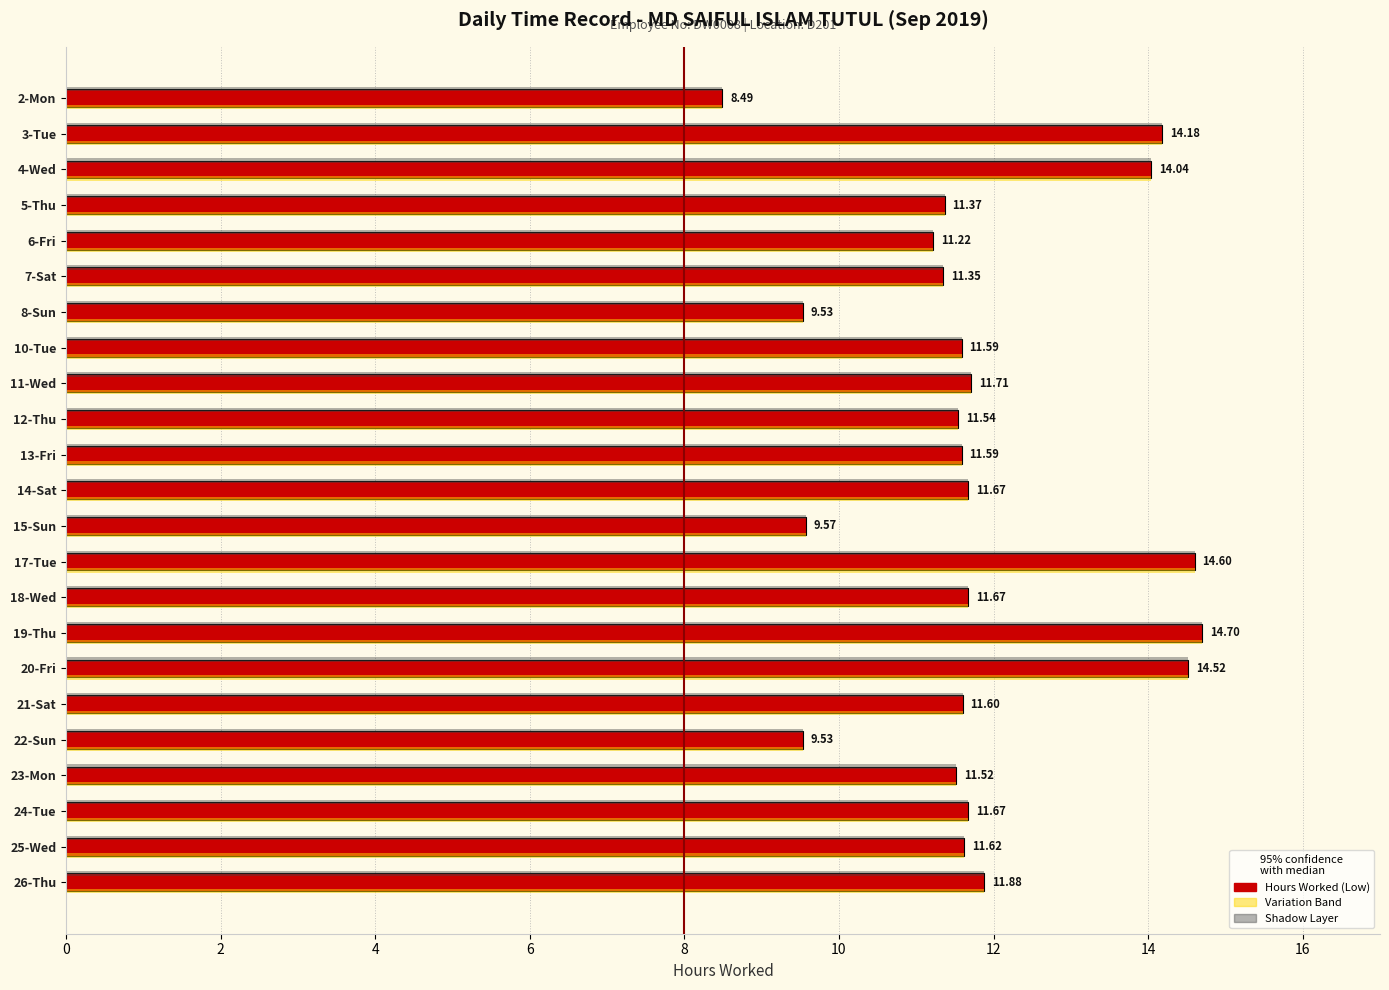

What is the total value across all series at 25-Wed?

34.9